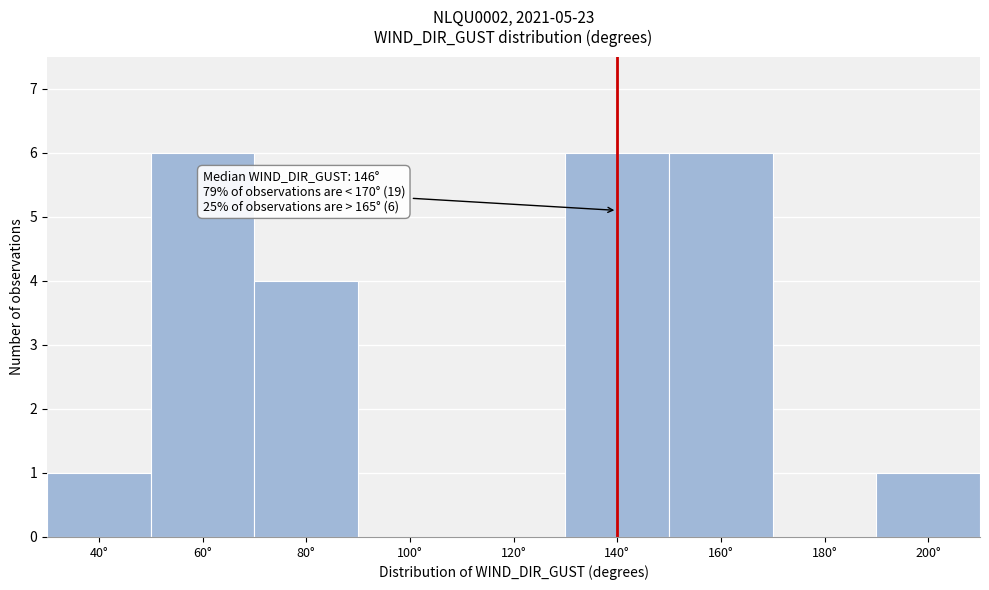

Reading right to left, what are all the values shown in this chart?

200°=1	180°=0	160°=6	140°=6	120°=0	100°=0	80°=4	60°=6	40°=1